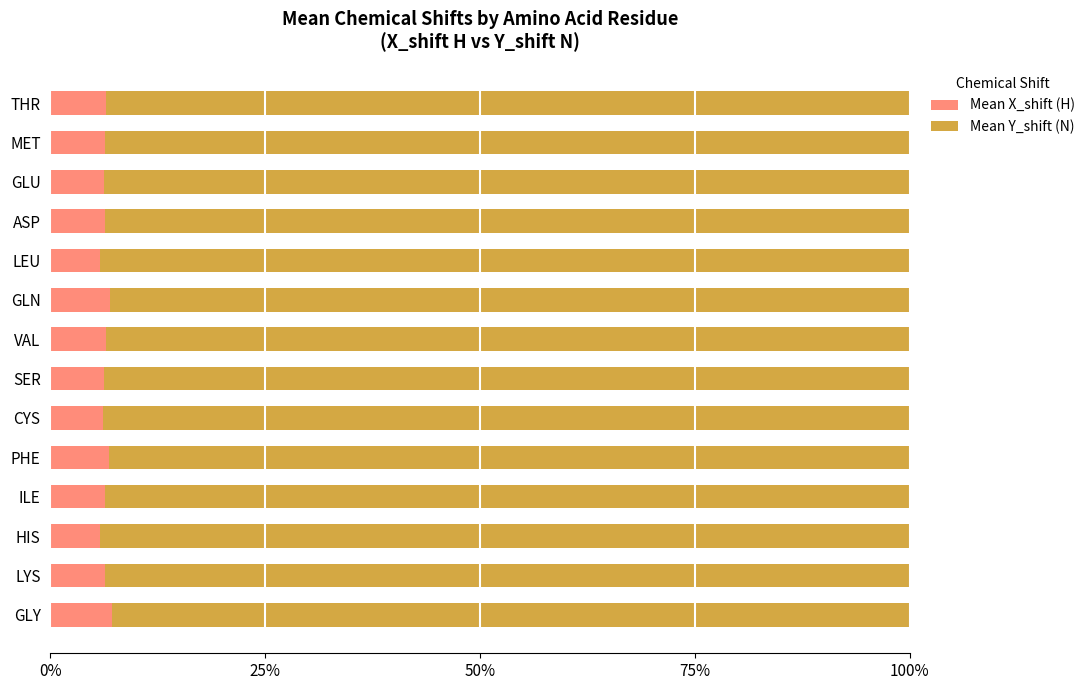

The Mean X_shift (H) series shows 10.8 at MET. True or false?

False